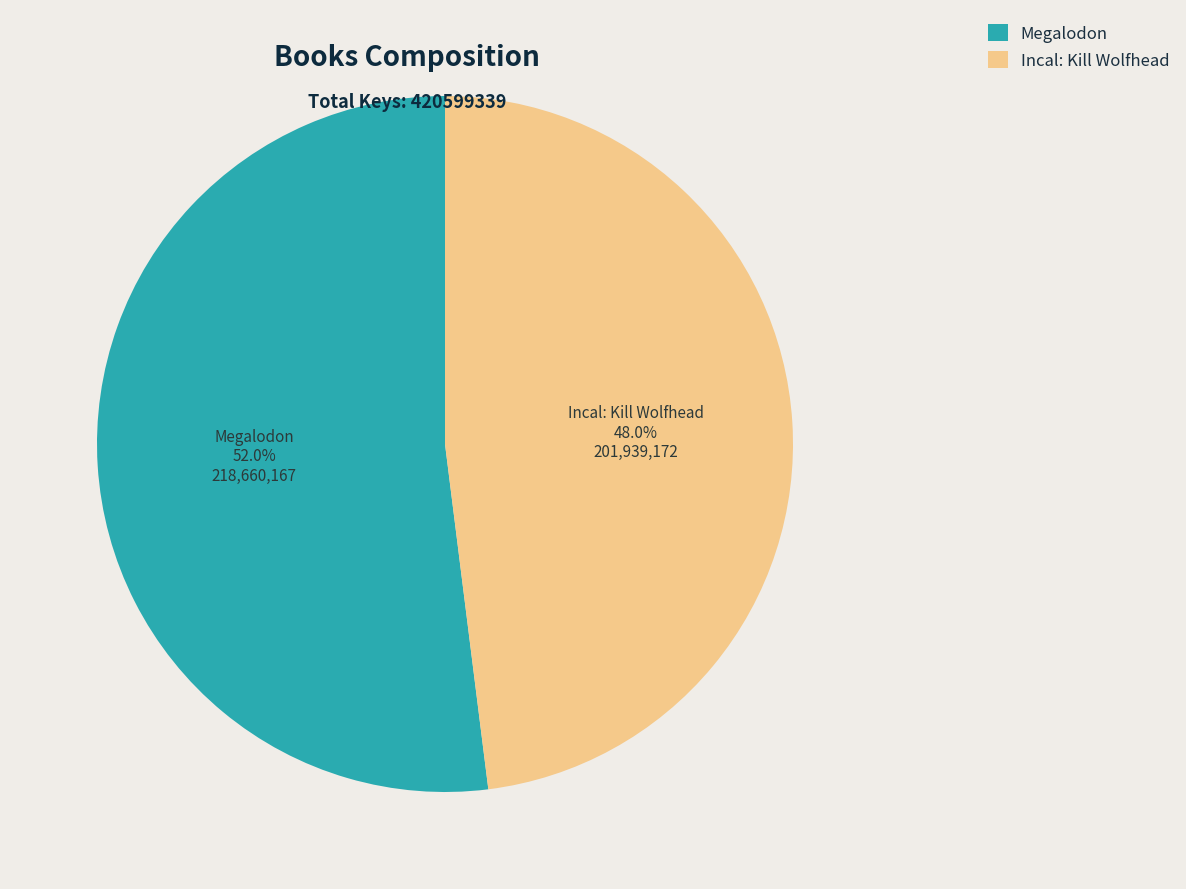

What is the ratio of the value at Incal: Kill Wolfhead to the value at Megalodon?

0.9